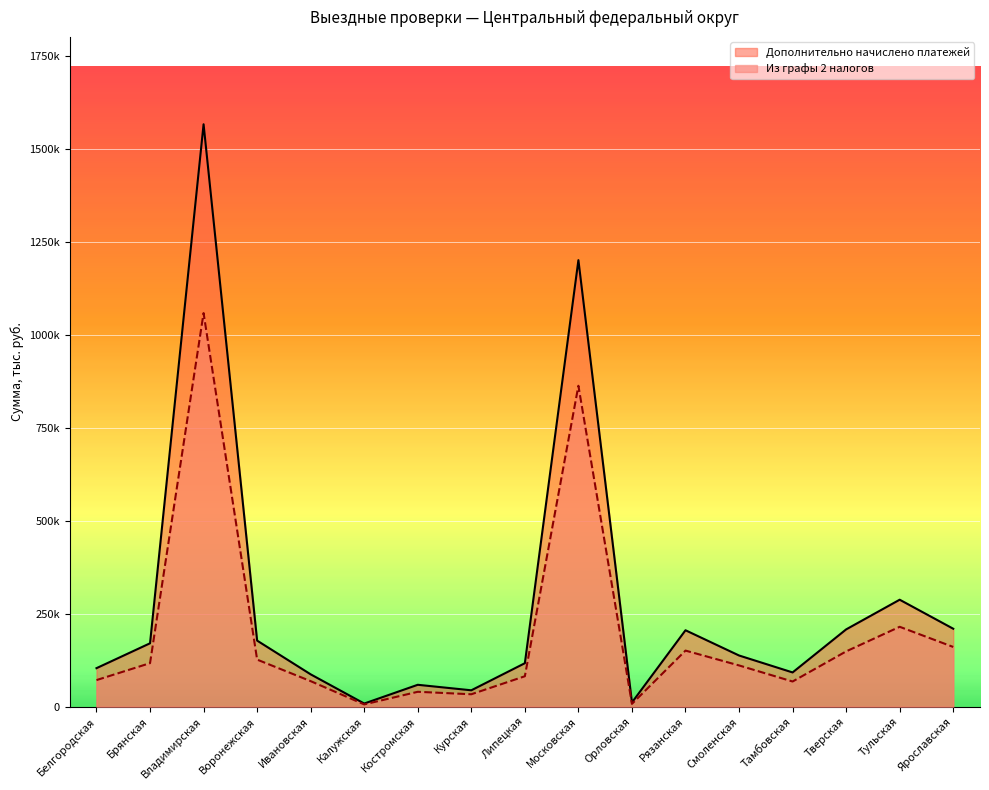

True or false: Из графы 2 налогов has a value of 126882 at Воронежская.

True